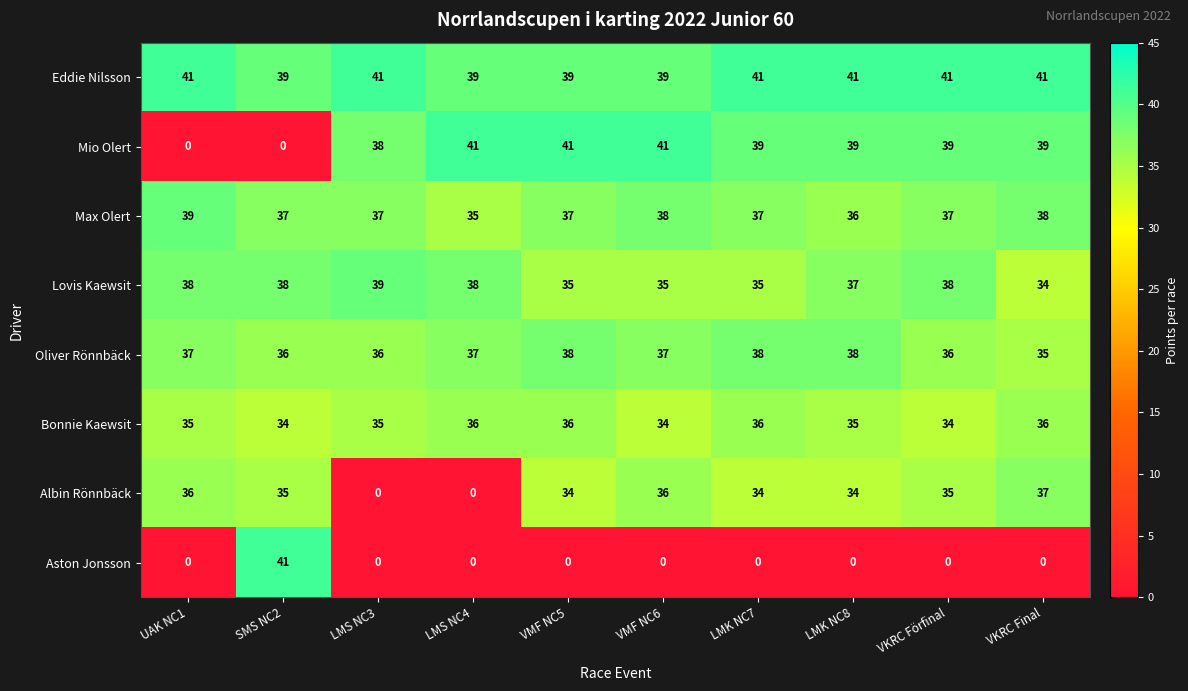

At VKRC Final, list the series in order from largest to smallest.

Eddie Nilsson, Mio Olert, Max Olert, Albin Rönnbäck, Bonnie Kaewsit, Oliver Rönnbäck, Lovis Kaewsit, Aston Jonsson